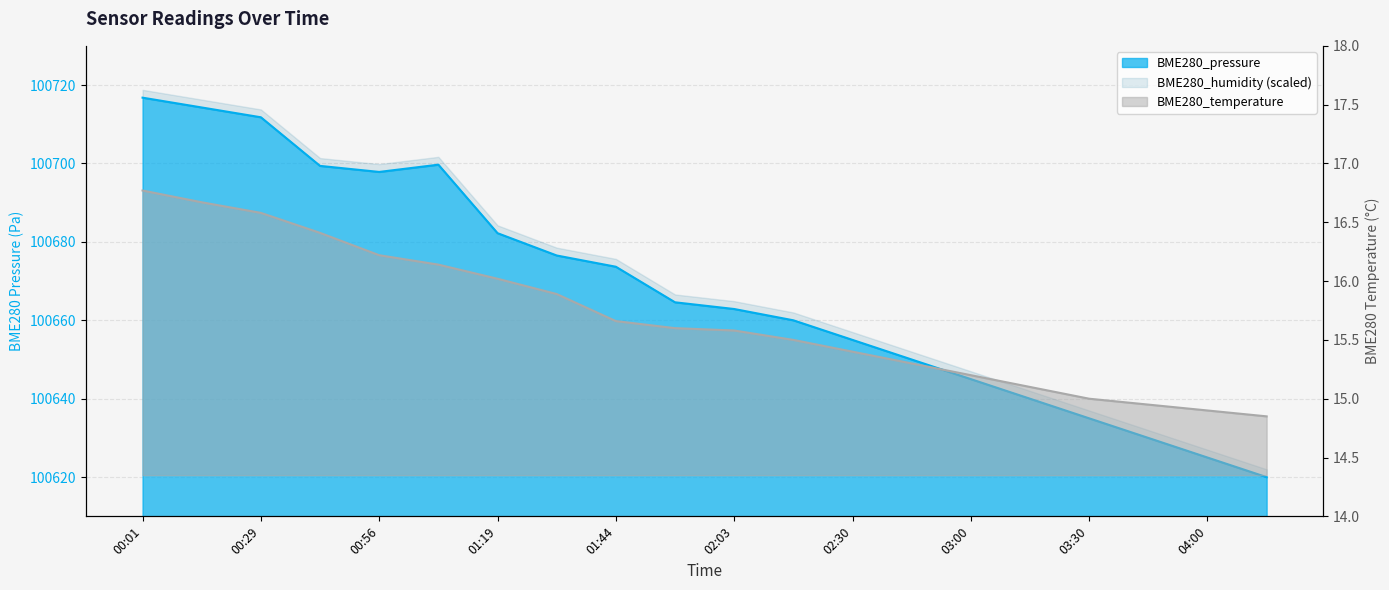

At which category does the chart reach its minimum across all series?

04:15